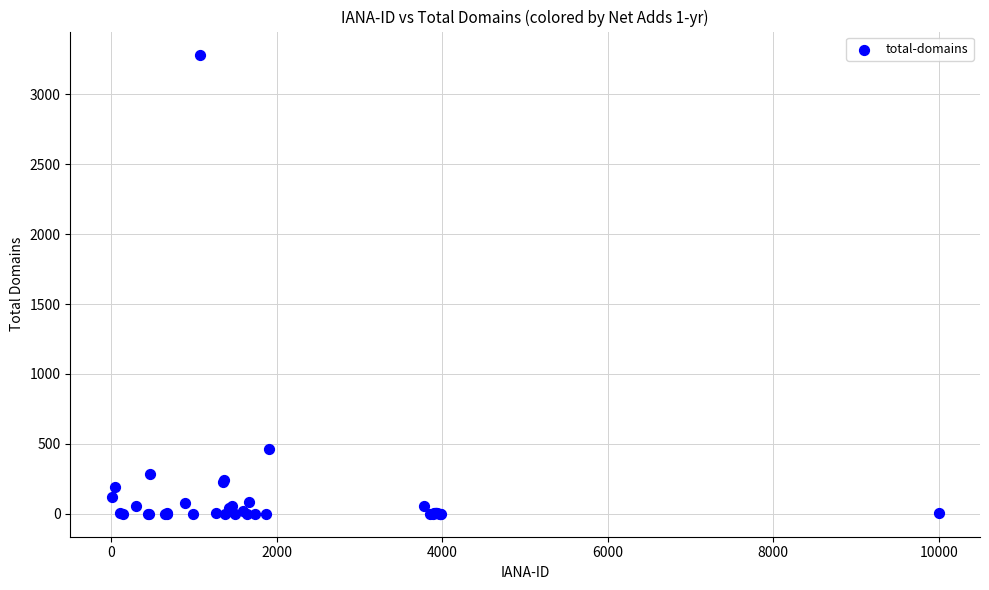

What Y value in the scatter plot is closest to 1642?

461